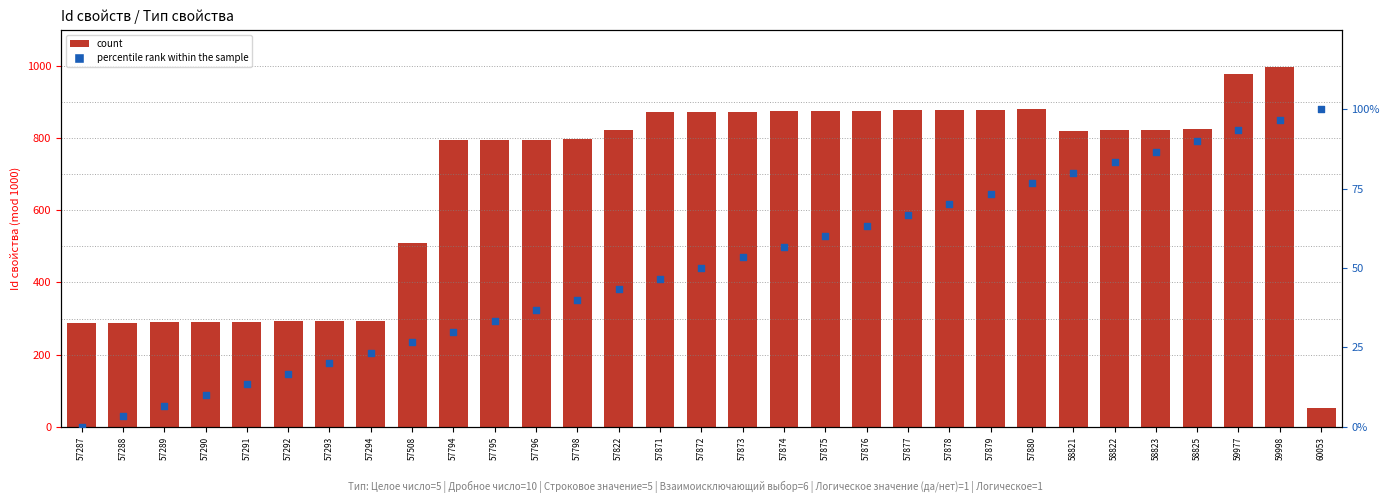

Which series contains the highest Y value?

count